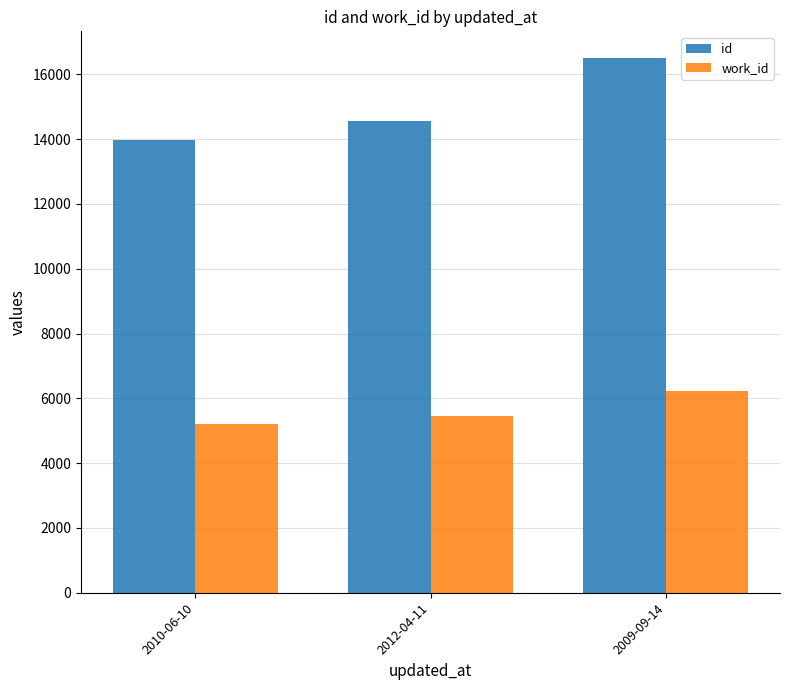

Reading right to left, list all the values displayed in this chart.

id: 2009-09-14=16500	2012-04-11=14558	2010-06-10=13980
work_id: 2009-09-14=6225	2012-04-11=5443	2010-06-10=5198